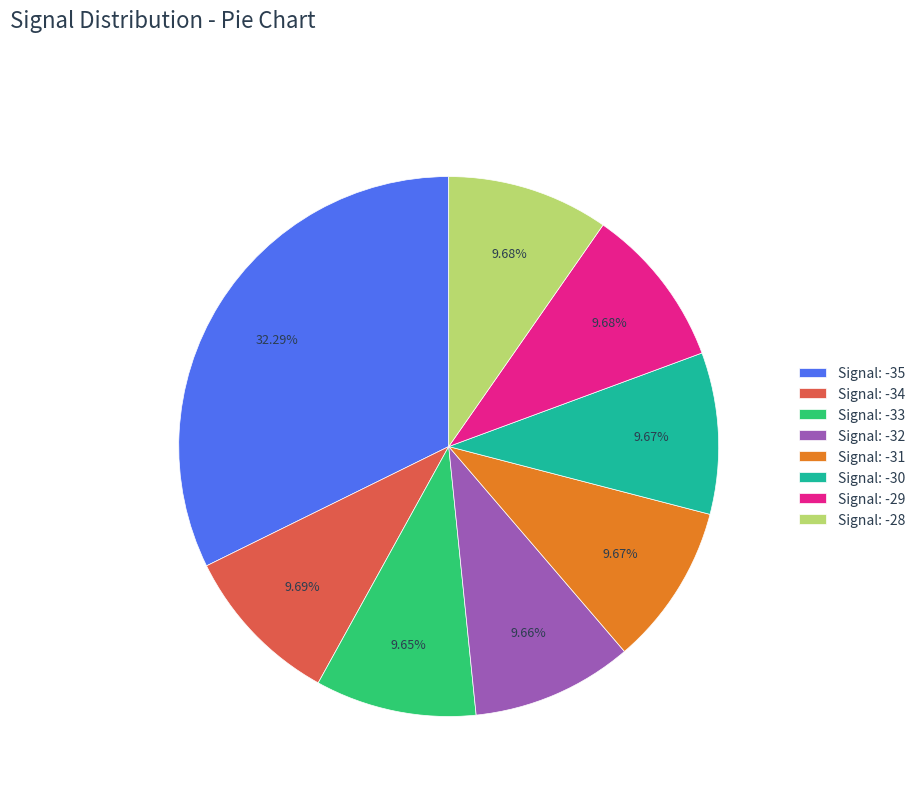

What is the ratio of the value at Signal: -31 to the value at Signal: -30?

1.0